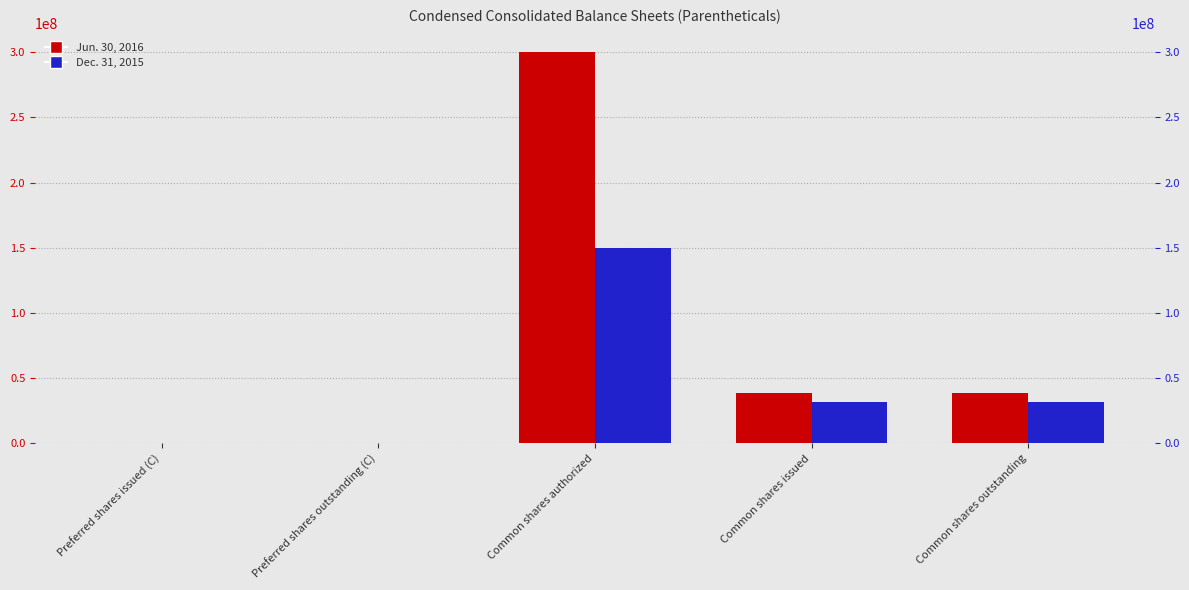

Reading right to left, extract all data points from this chart.

Jun. 30, 2016: Common shares outstanding=38415401	Common shares issued=38415401	Common shares authorized=300000000	Preferred shares outstanding (C)=2868	Preferred shares issued (C)=2868
Dec. 31, 2015: Common shares outstanding=31950813	Common shares issued=31950813	Common shares authorized=150000000	Preferred shares outstanding (C)=3000	Preferred shares issued (C)=3000